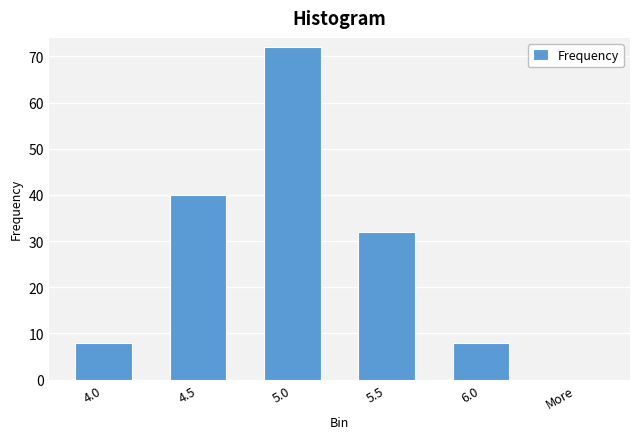

Reading left to right, what are all the values shown in this chart?

4.0=8	4.5=40	5.0=72	5.5=32	6.0=8	More=0